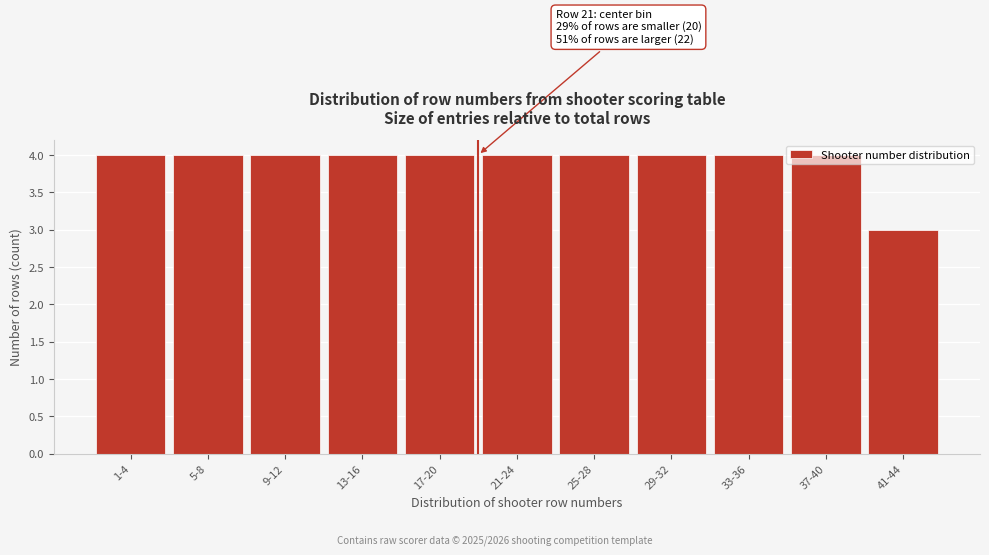

What is the value of the 6th bar from the left?

4